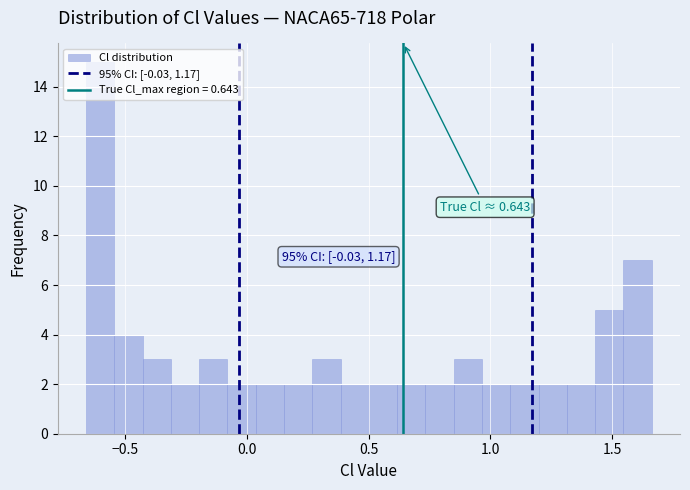

Read against the x-axis, roughly where is the centre of the tallest bar?

-0.60